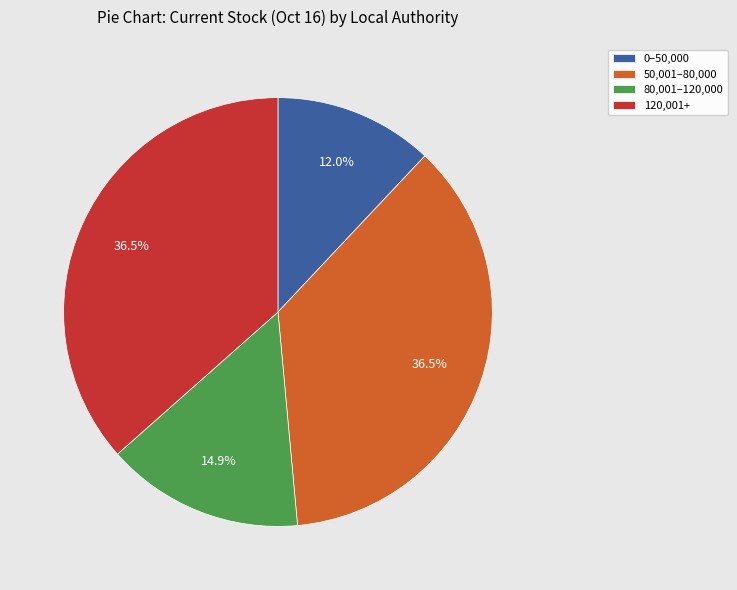

What is the ratio of the value at 120,001+ to the value at 50,001–80,000?

1.0